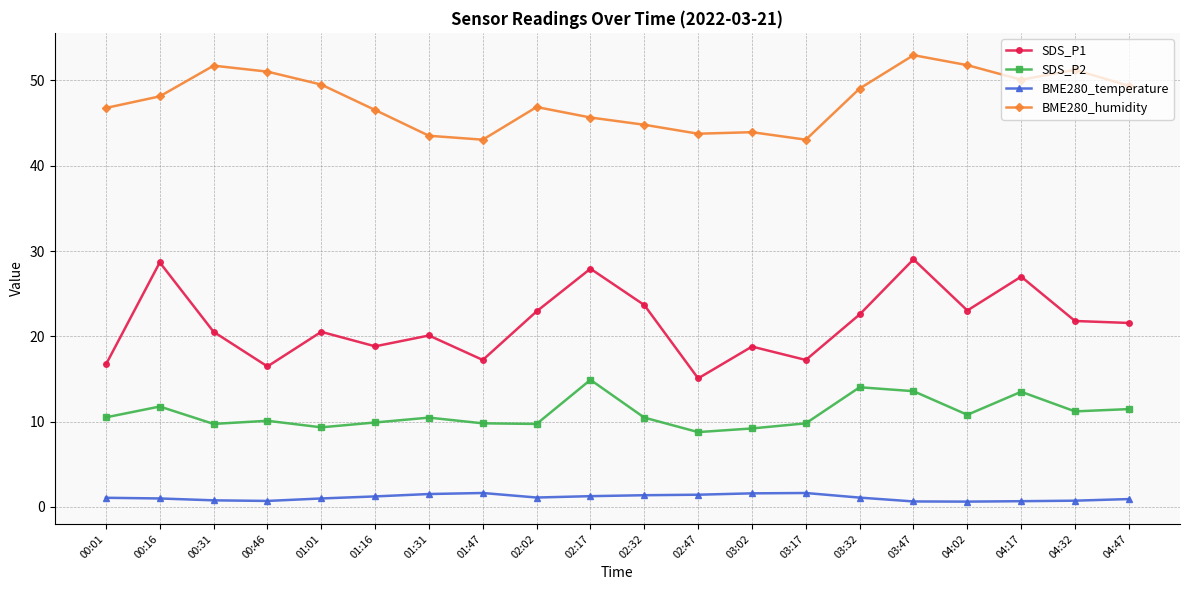

How many series are shown in this chart?

4